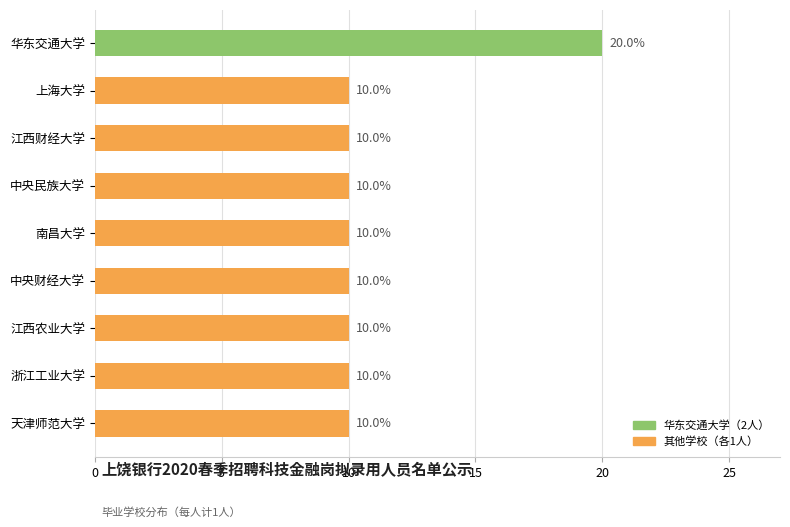

Which has a higher value, 南昌大学 or 华东交通大学?

华东交通大学